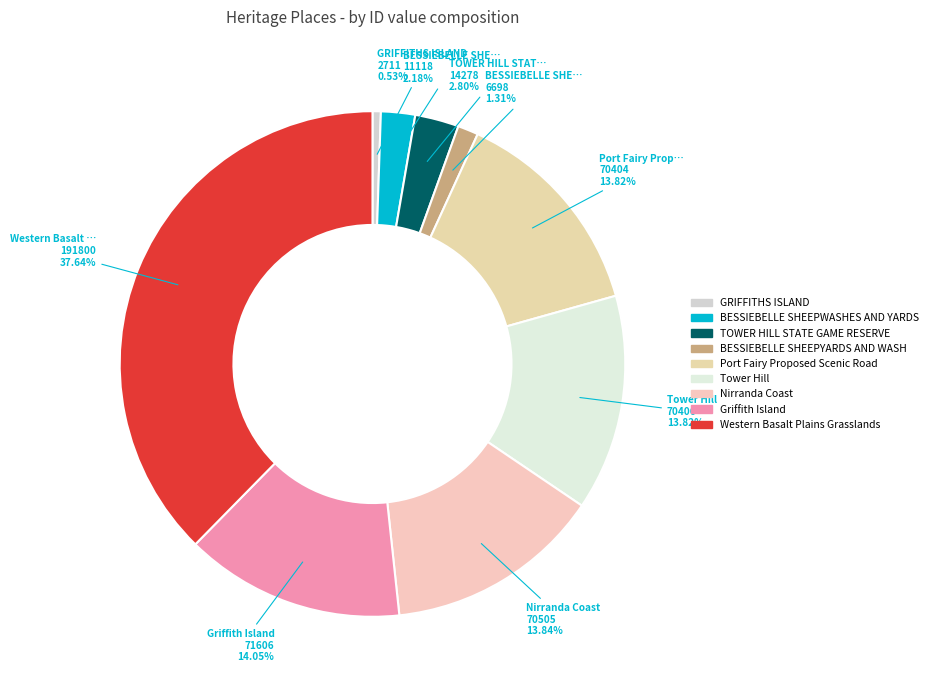

Between TOWER HILL STATE GAME RESERVE and Griffith Island, which is larger?

Griffith Island